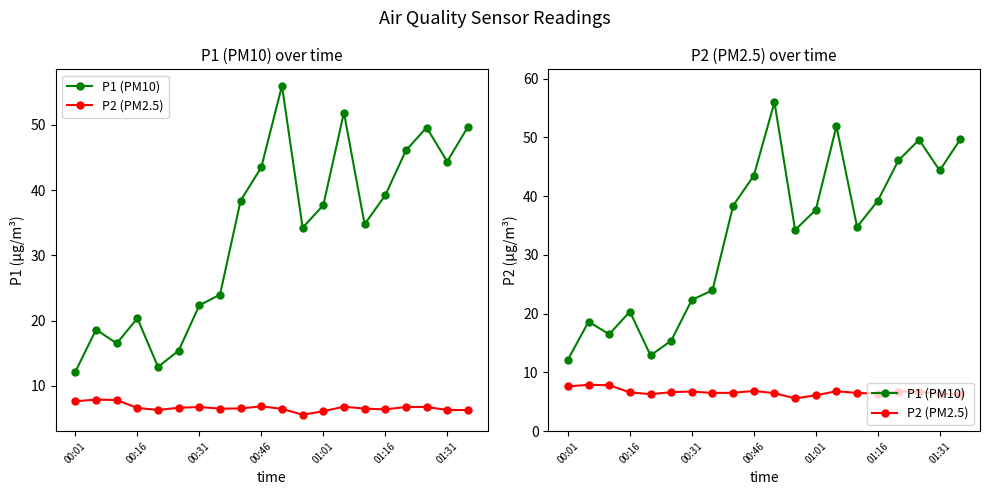

True or false: P1 (PM10) and P2 (PM2.5) cross at least once.

False